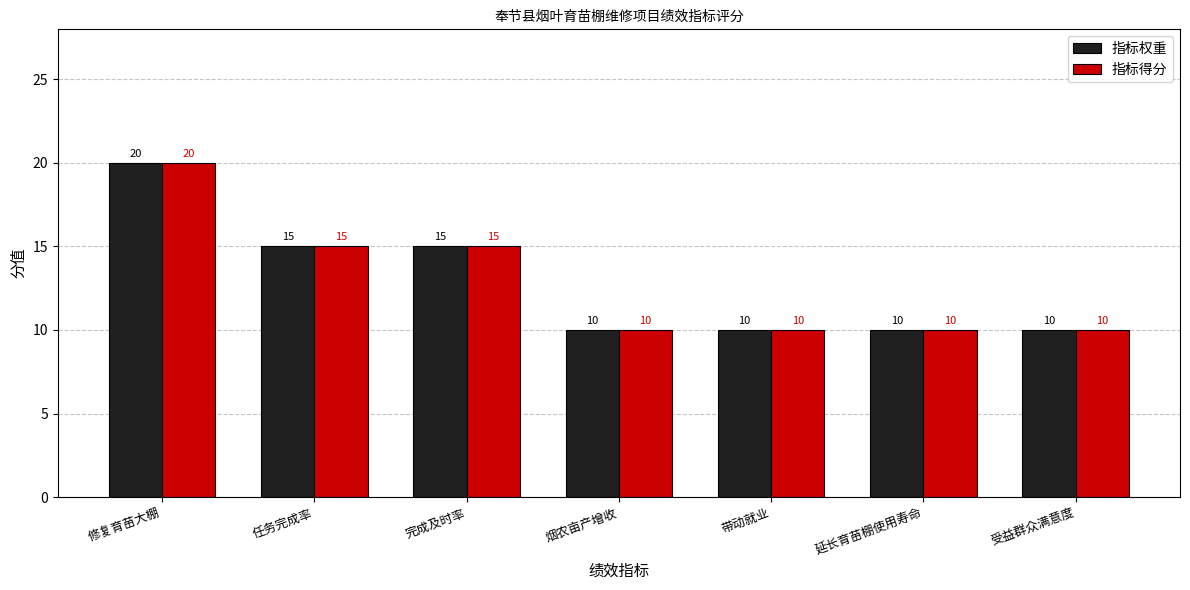

What is the difference between the maximum and minimum values in the 指标得分 series?

10